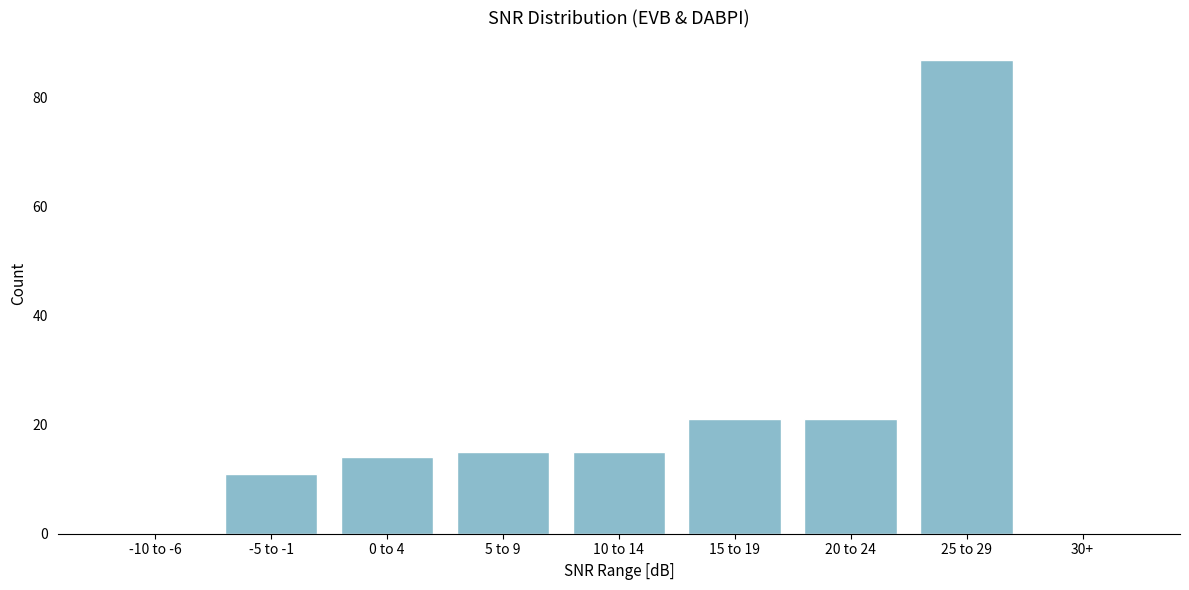

Reading right to left, transcribe all the data shown in this chart.

30+=0	25 to 29=87	20 to 24=21	15 to 19=21	10 to 14=15	5 to 9=15	0 to 4=14	-5 to -1=11	-10 to -6=0